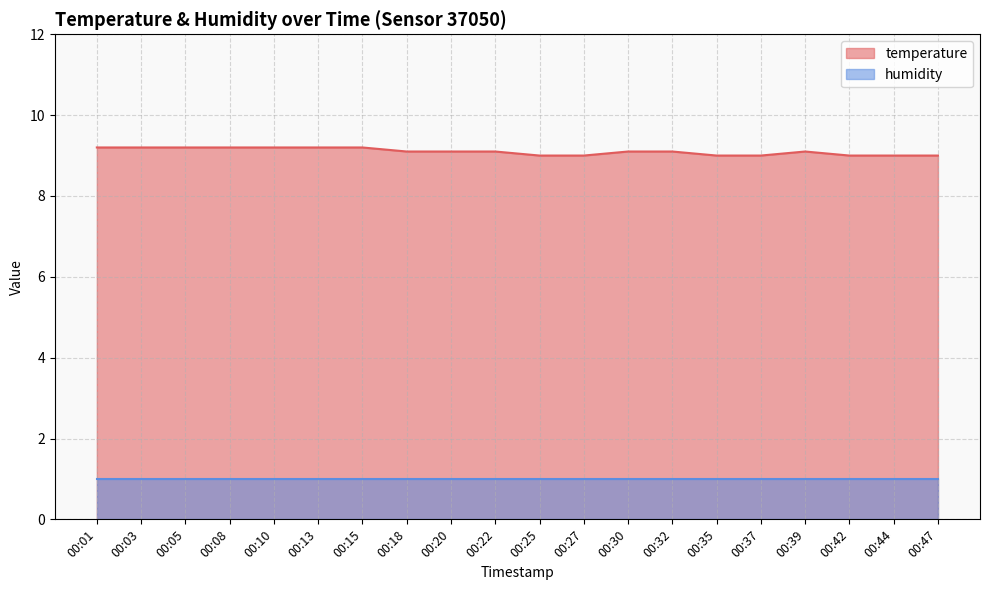

True or false: the data shows 9.2 at 00:10.

True